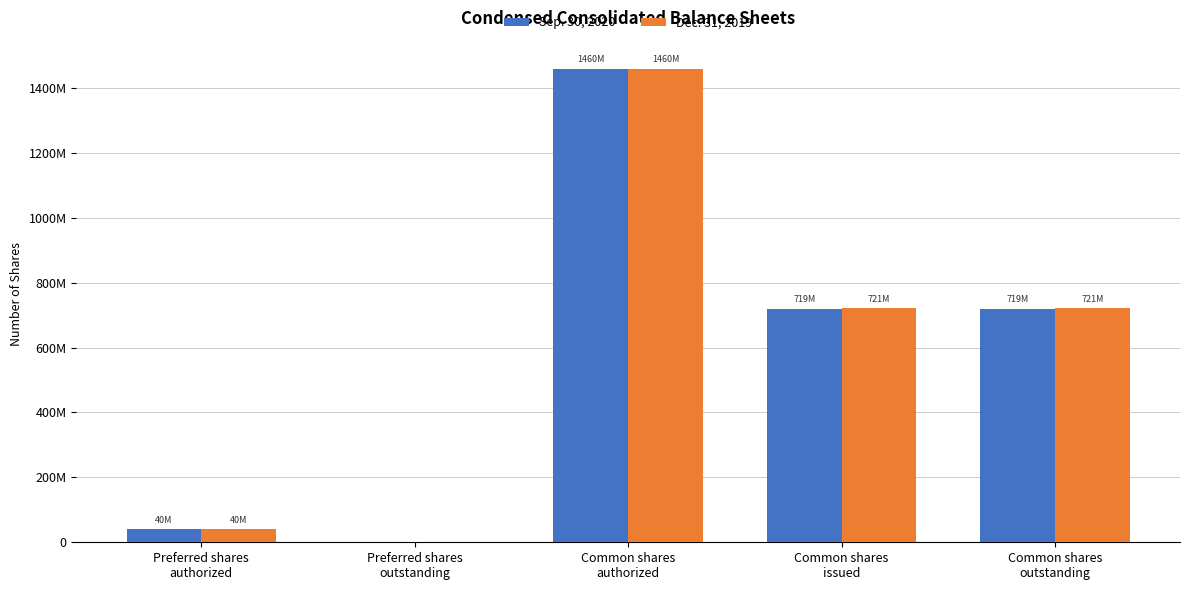

What are all the series names shown in the legend?

Sep. 30, 2020, Dec. 31, 2019